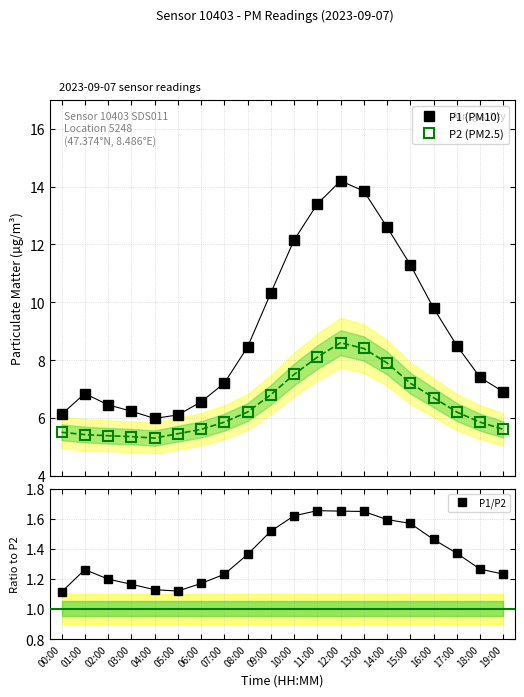

At which label does P2 (PM2.5) reach its minimum?

04:00